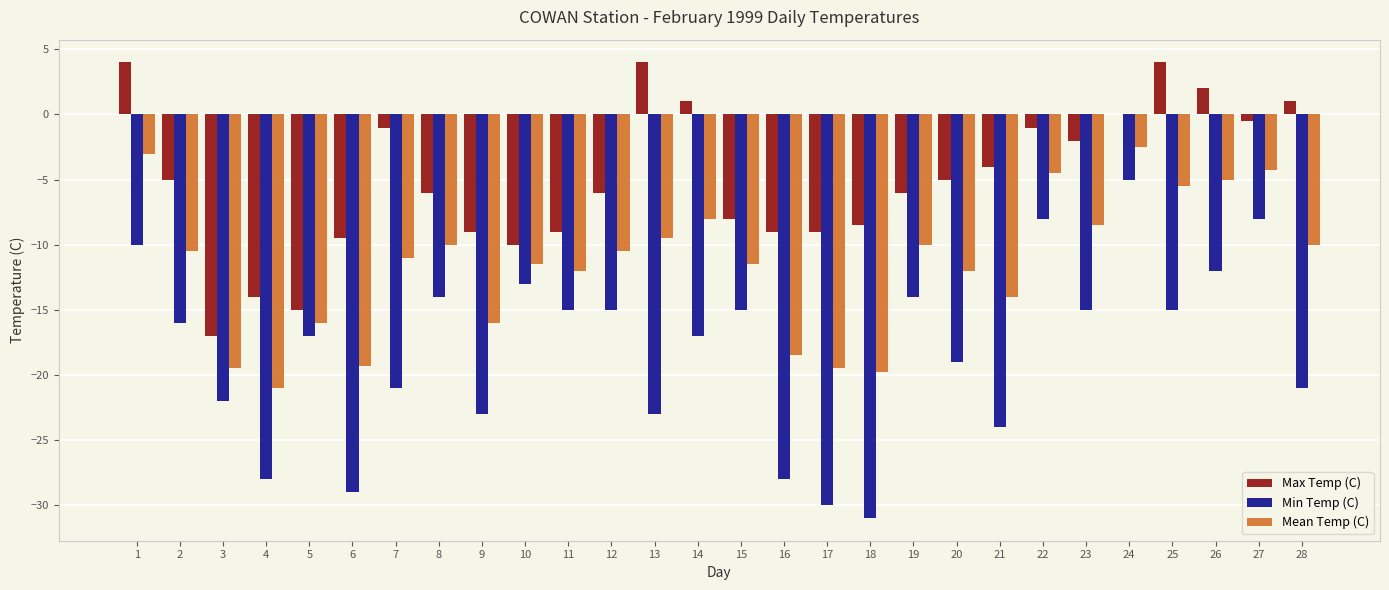

At which label is Mean Temp (C) closest to -11?

7